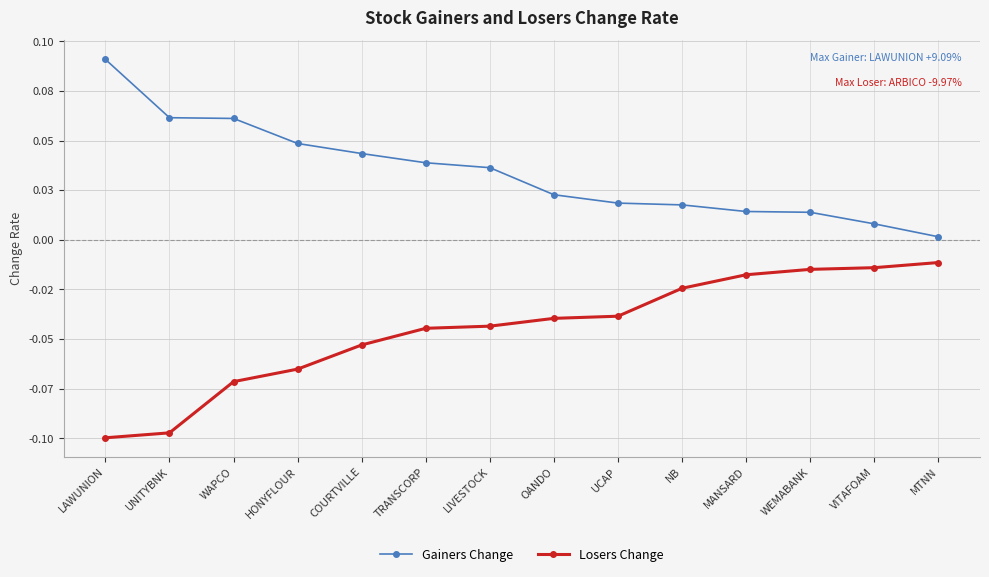

Is this an area chart (filled region under the line)?

No